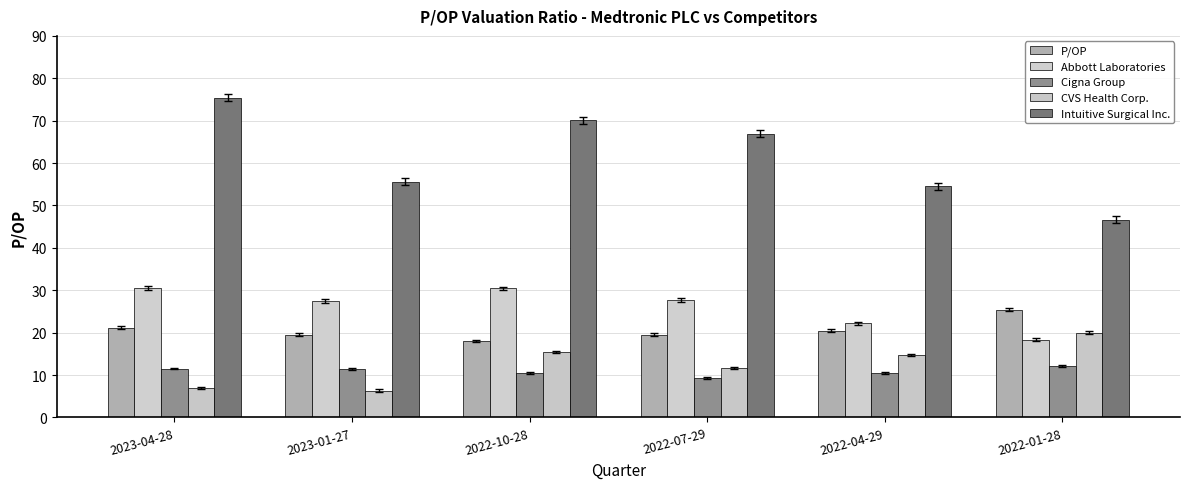

The Intuitive Surgical Inc. series shows 75.4 at 2023-04-28. True or false?

True